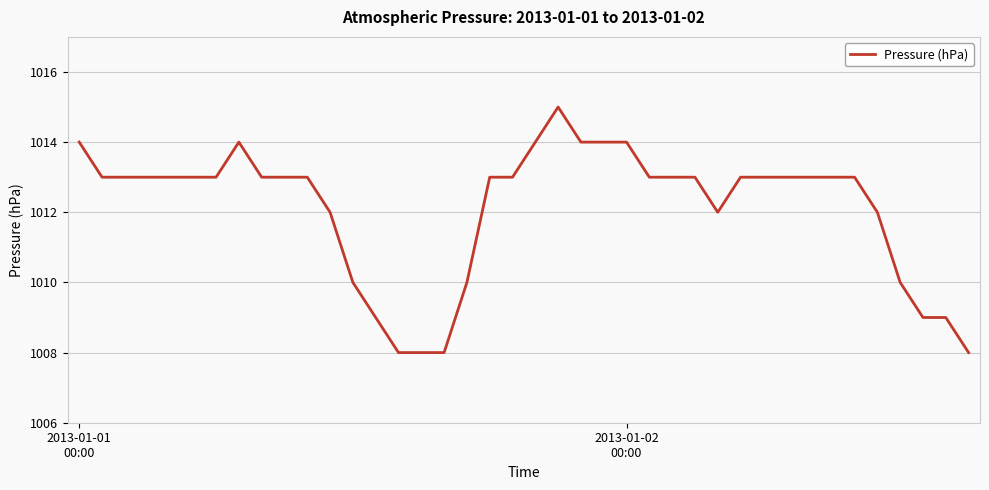

Reading left to right, what are all the values shown in this chart?

1014	1013	1013	1013	1013	1013	1013	1014	1013	1013	1013	1012	1010	1009	1008	1008	1008	1010	1013	1013	1014	1015	1014	1014	1014	1013	1013	1013	1012	1013	1013	1013	1013	1013	1013	1012	1010	1009	1009	1008